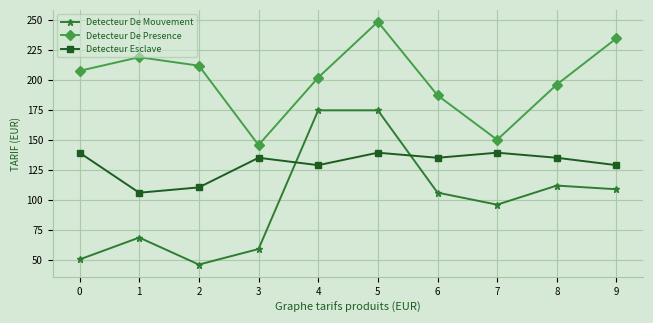

What is the value of the Detecteur De Mouvement point at the 3rd from the left?

45.9